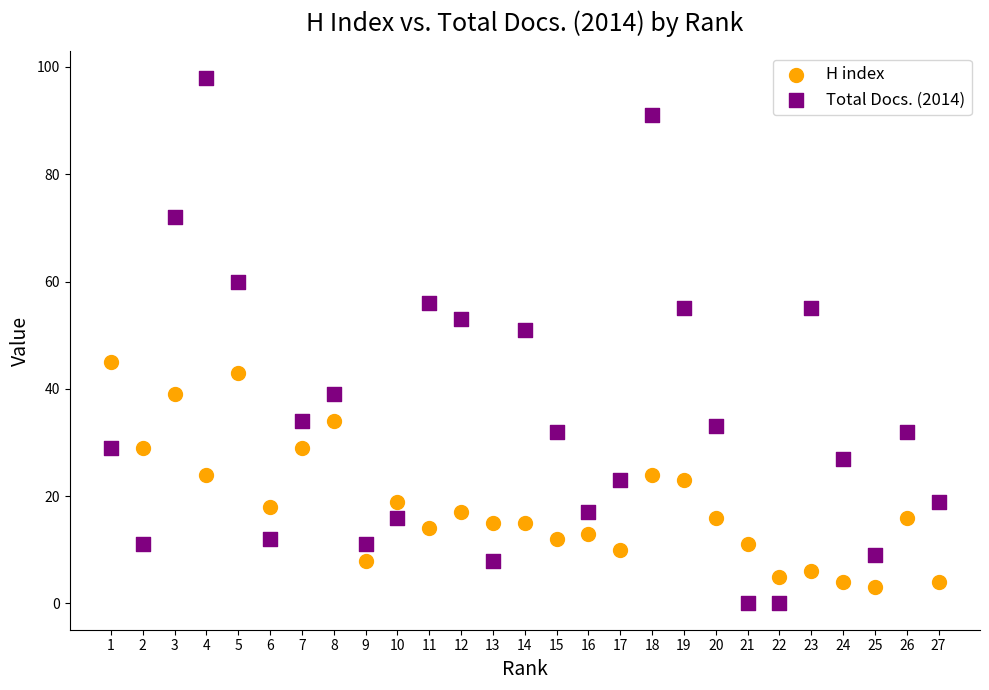

Across all series, what Y value is closest to 49?

51